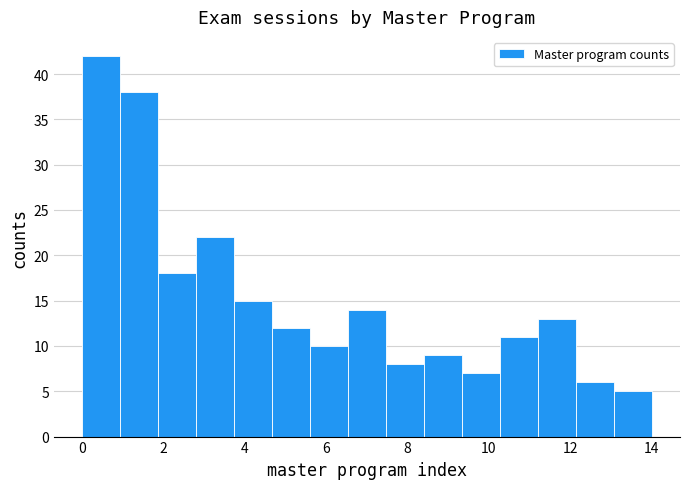

Reading left to right, transcribe this chart: for each bar, give the range it covers on the x-axis and its height. Neither the bar edges nor the heights are printed on the chart, so give them approximately, as read against the axes.

0.0 to 1.0: 42
1.0 to 1.8: 38
1.8 to 2.8: 18
2.8 to 3.8: 22
3.8 to 4.6: 15
4.6 to 5.6: 12
5.6 to 6.6: 10
6.6 to 7.4: 14
7.4 to 8.4: 8
8.4 to 9.4: 9
9.4 to 10.2: 7
10.2 to 11.2: 11
11.2 to 12.2: 13
12.2 to 13.0: 6
13.0 to 14.0: 5